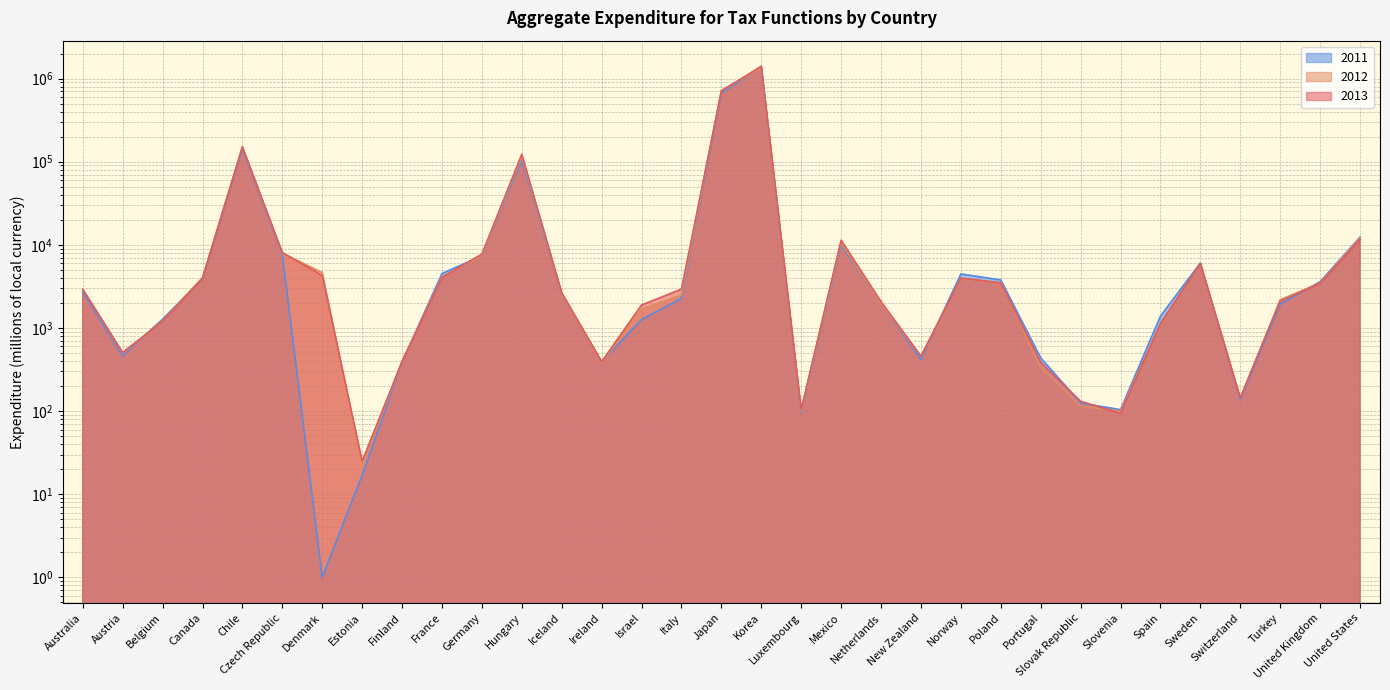

What is the sum of all 2013 values?

2477062.0